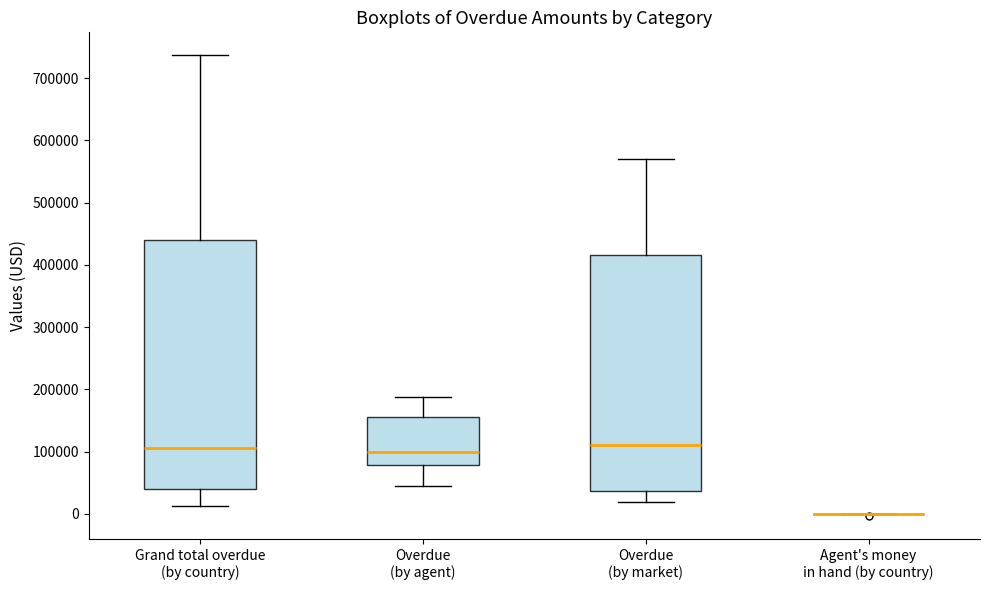

Reading left to right, transcribe this box plot: for each box, give where its median line is, the range the box spans, and where its two whiskers end, as read against the y-axis. The values are not printed on the chart, so give them approximately, as read against the axis.

Grand total overdue (by country): median 110000, box 40000 to 440000, whiskers 10000 to 740000
Overdue (by agent): median 100000, box 80000 to 160000, whiskers 50000 to 190000
Overdue (by market): median 110000, box 40000 to 420000, whiskers 20000 to 570000
Agent's money in hand (by country): box collapsed to a line at 0, whiskers 0 to 0